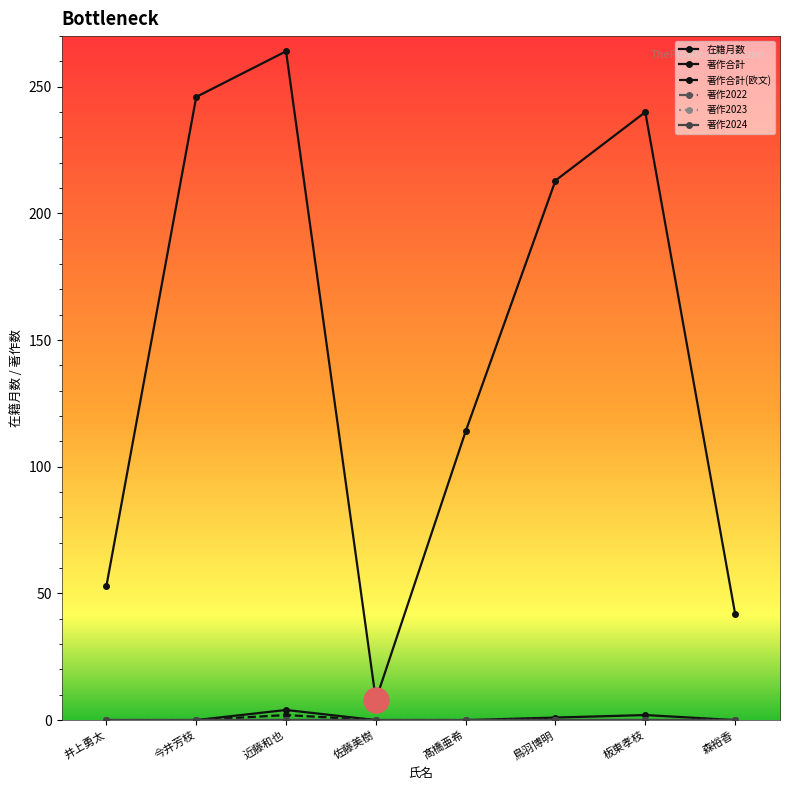

At which category does the chart reach its minimum across all series?

井上勇太